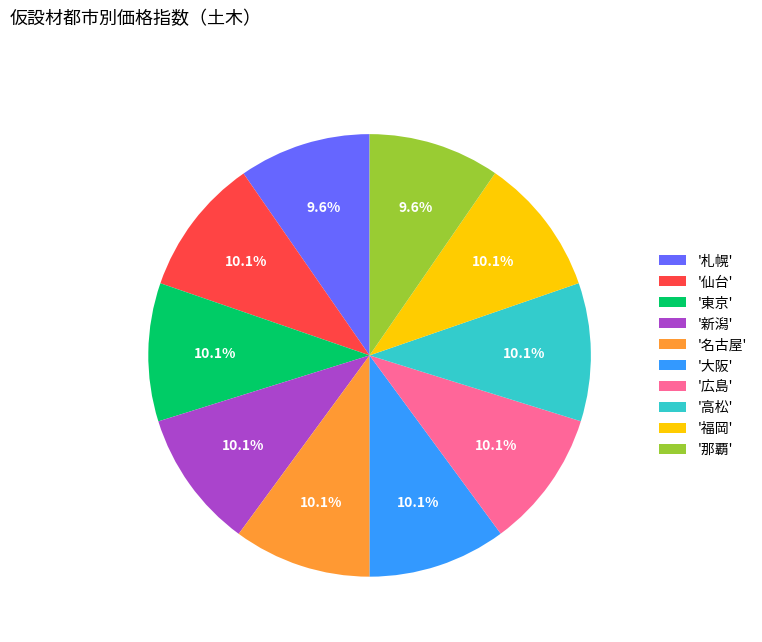

Approximately how many times larger is the value at '福岡' compared to '大阪'?

1.0